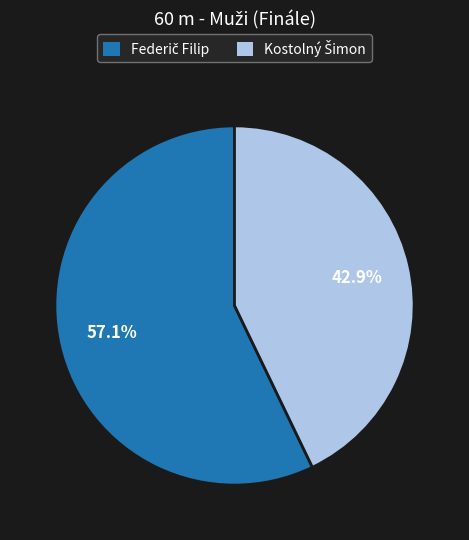

Is there any slice that represents more than half of the pie?

Yes